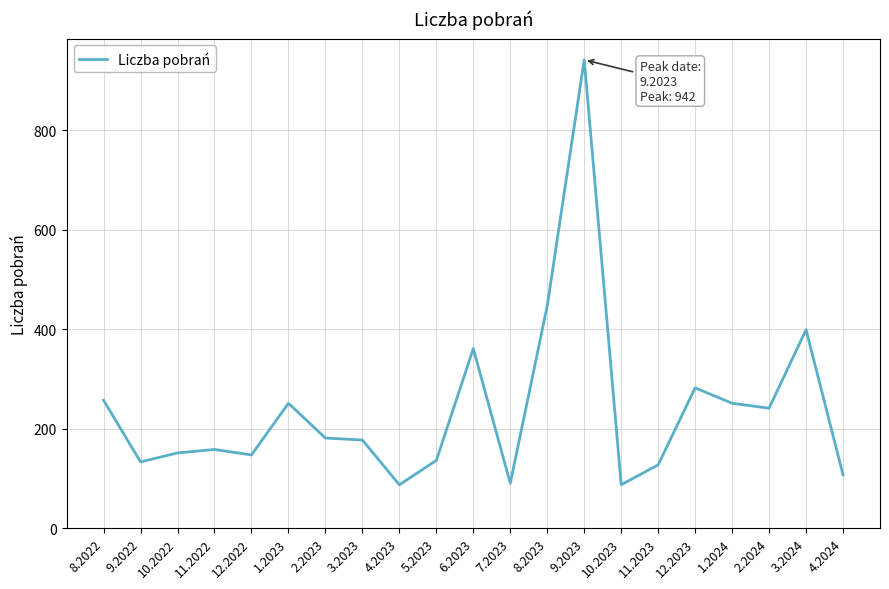

What is the difference between the values at 12.2023 and 9.2022?

149